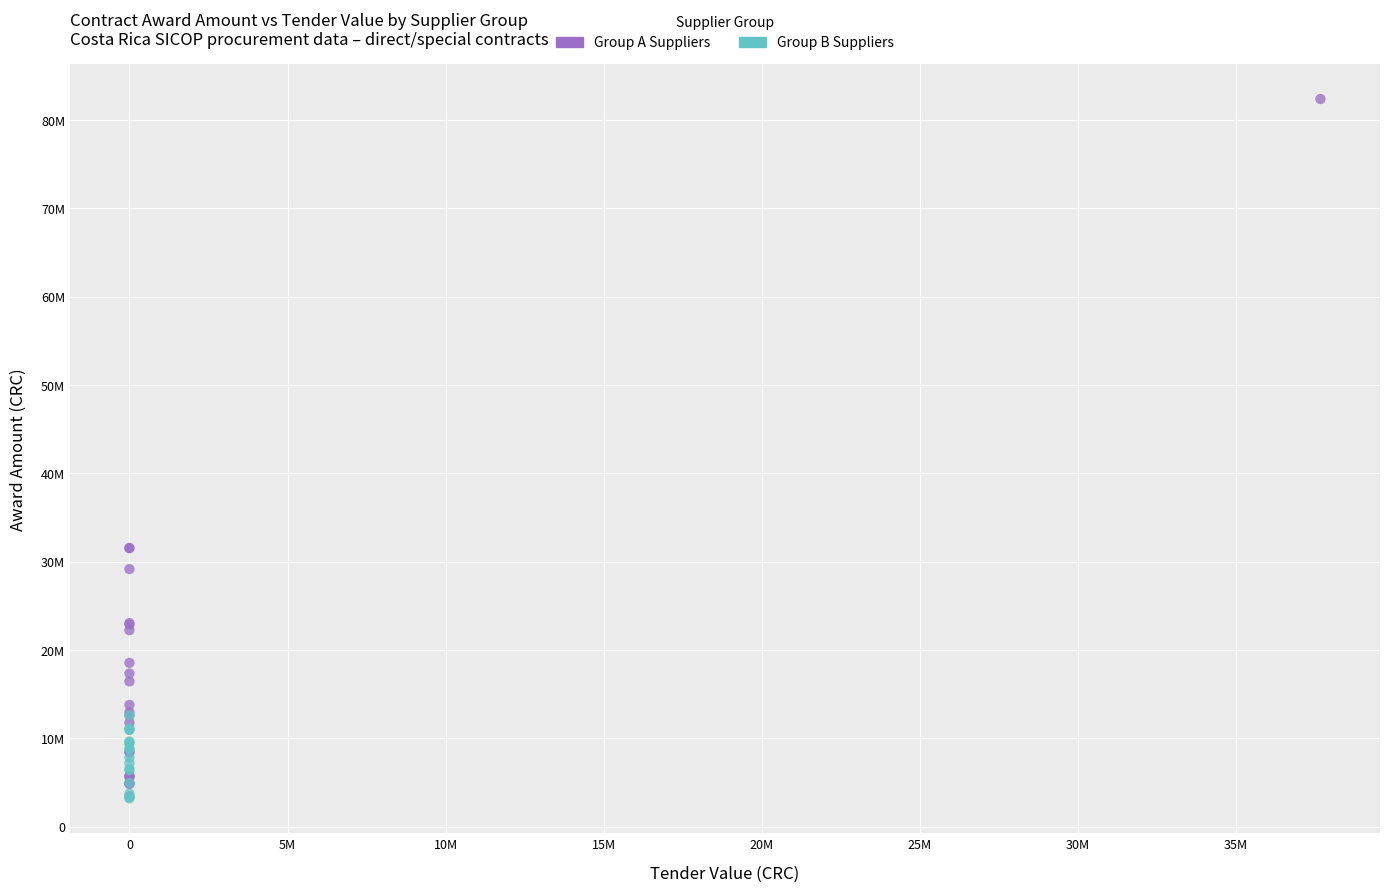

What are all the series names shown in the legend?

Group A Suppliers, Group B Suppliers